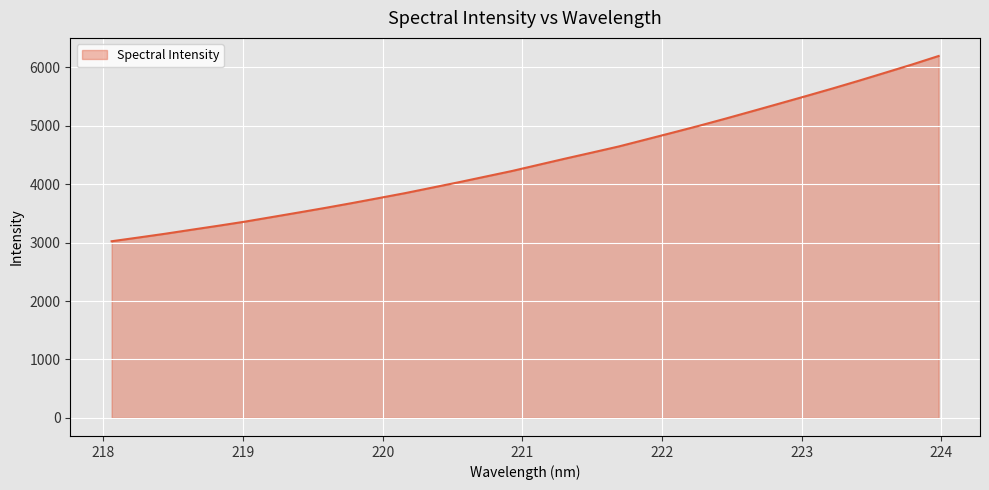

What is the maximum value shown in the chart?

6194.4